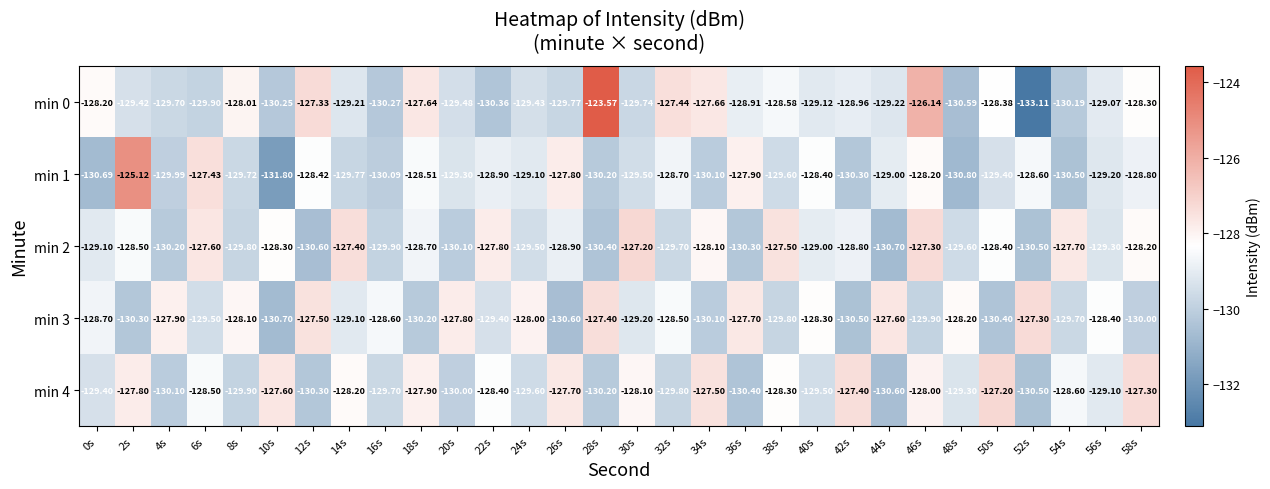

Count the number of categories in the chart.

30